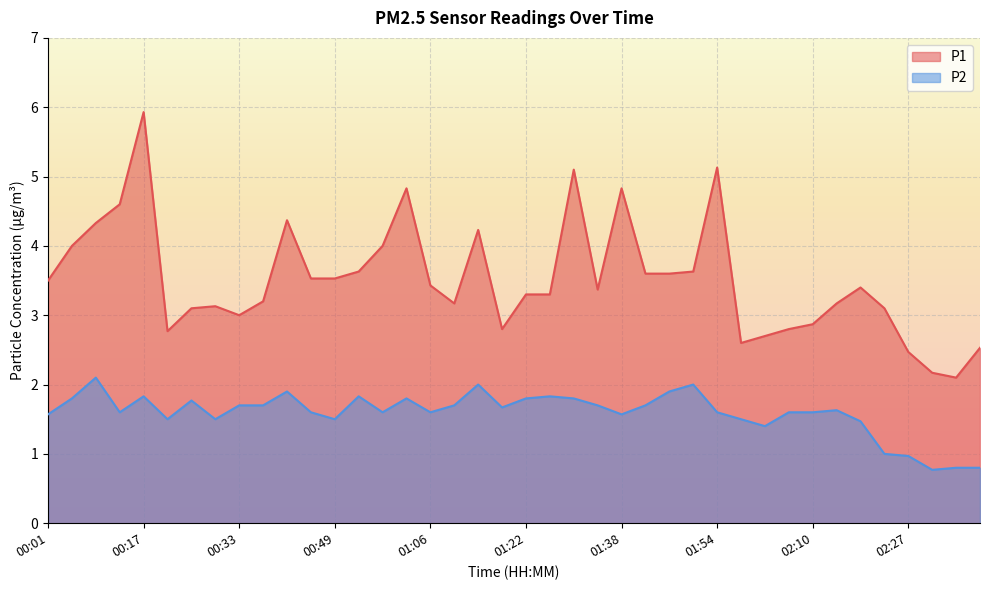

At which label does P2 first exceed 1?

00:01